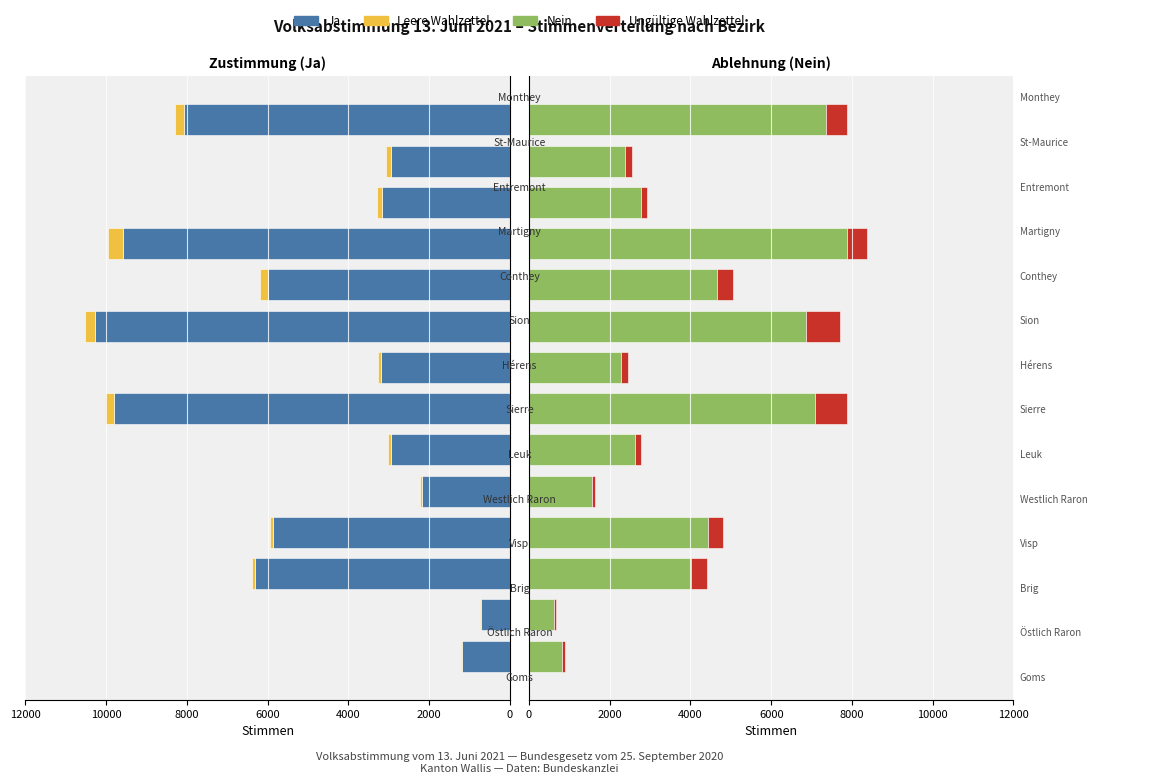

What value does the Leere Wahlzettel series have at 12000?

227